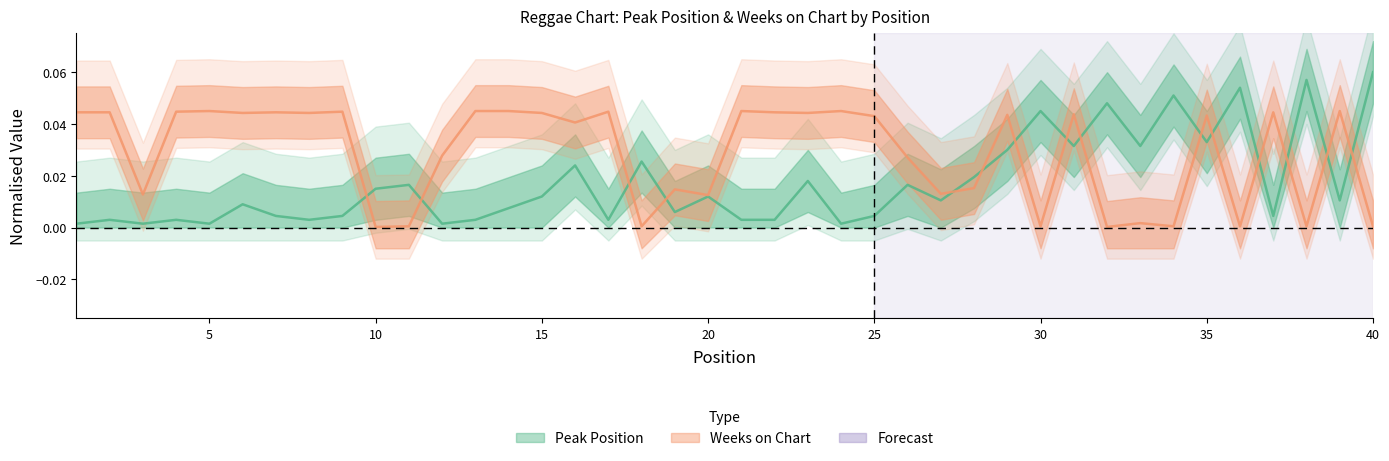

Rank the categories by Weeks on Chart value from lowest to highest.

10, 32, 11, 18, 30, 34, 36, 38, 40, 33, 20, 3, 27, 19, 28, 26, 12, 16, 25, 35, 29, 31, 6, 8, 15, 23, 1, 2, 7, 22, 37, 4, 9, 17, 5, 13, 14, 21, 24, 39